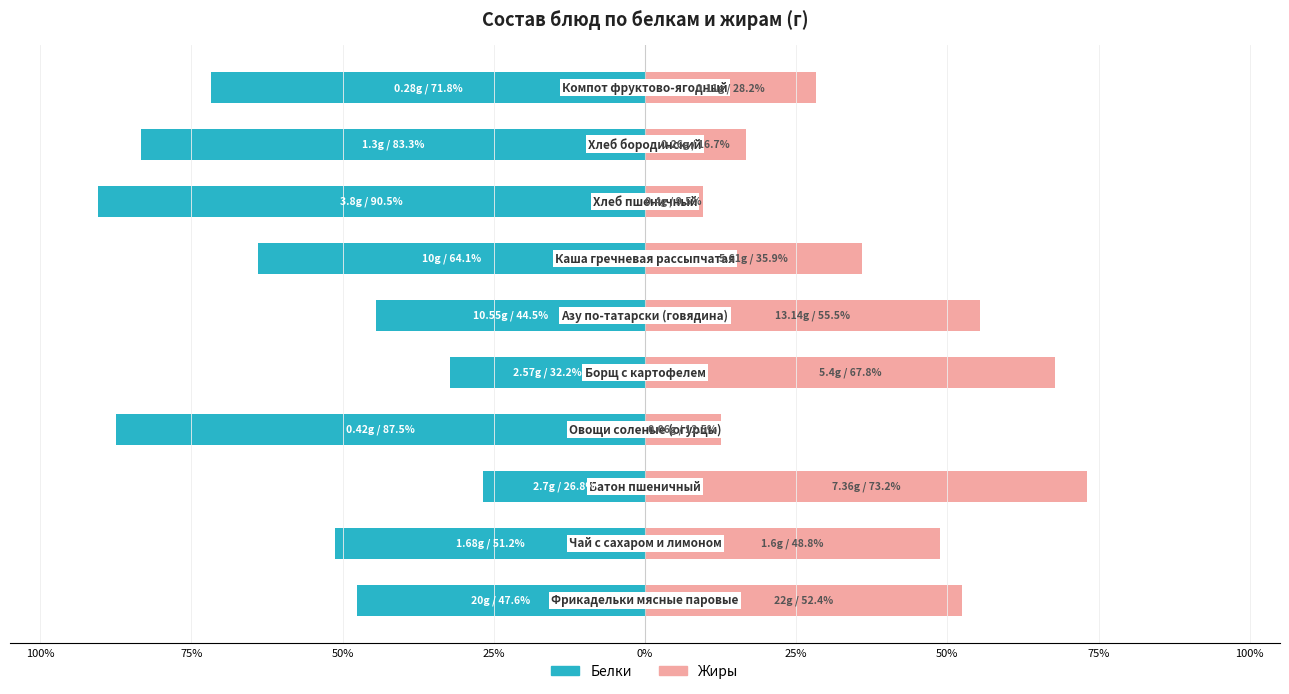

Reading right to left, transcribe all the data shown in this chart.

Белки: -71.8	-83.3	-90.5	-64.1	-44.5	-32.2	-87.5	-26.8	-51.2	-47.6
Жиры: 28.2	16.7	9.5	35.9	55.5	67.8	12.5	73.2	48.8	52.4